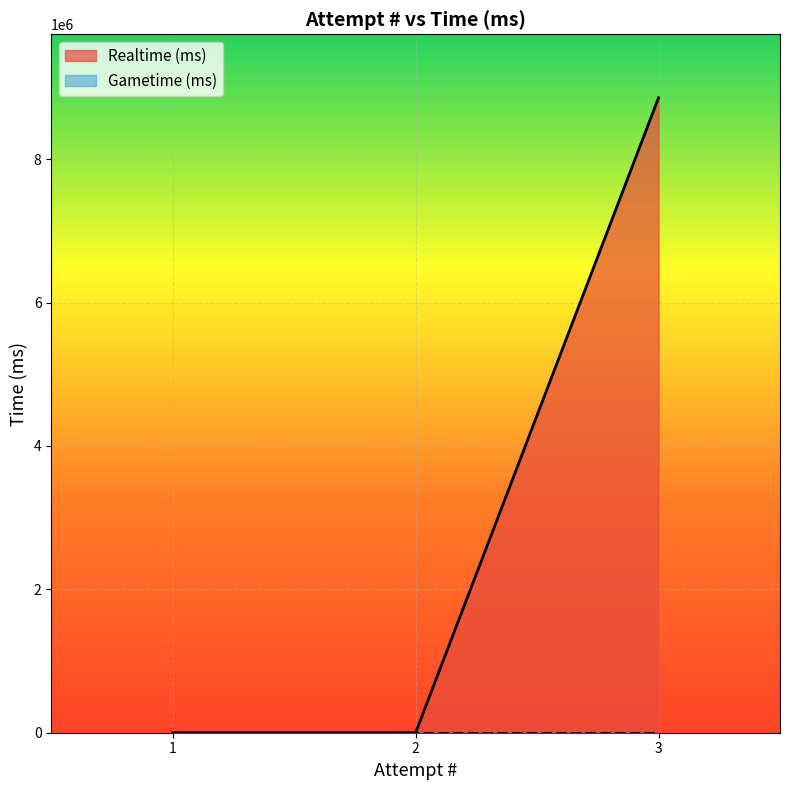

List the labels in order of value, largest first.

3, 1, 2